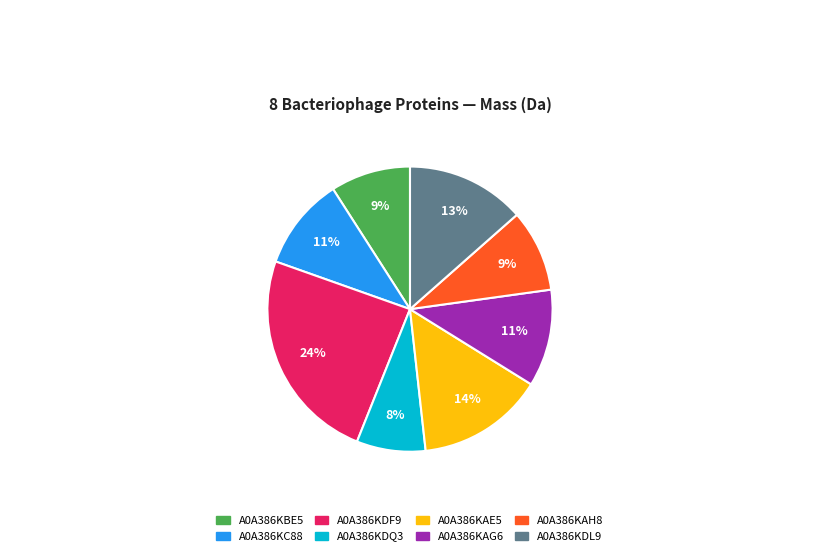

What percentage is the A0A386KAG6 slice, to the nearest percent?

11%